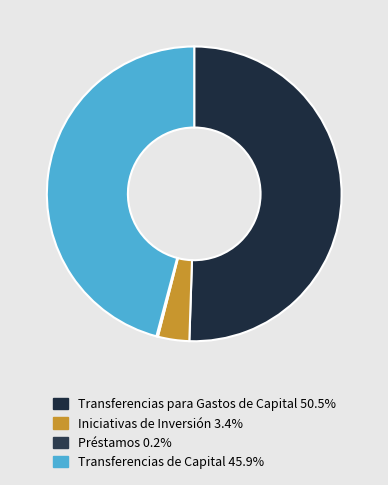

Rank the categories by value from highest to lowest.

Transferencias para Gastos de Capital, Transferencias de Capital, Iniciativas de Inversión, Préstamos